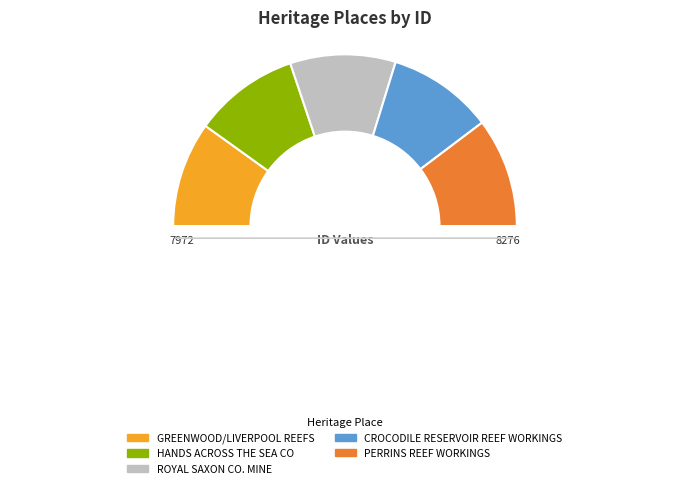

Rank the categories by value from highest to lowest.

PERRINS REEF WORKINGS, CROCODILE RESERVOIR REEF WORKINGS, ROYAL SAXON CO. MINE, HANDS ACROSS THE SEA CO, GREENWOOD/LIVERPOOL REEFS